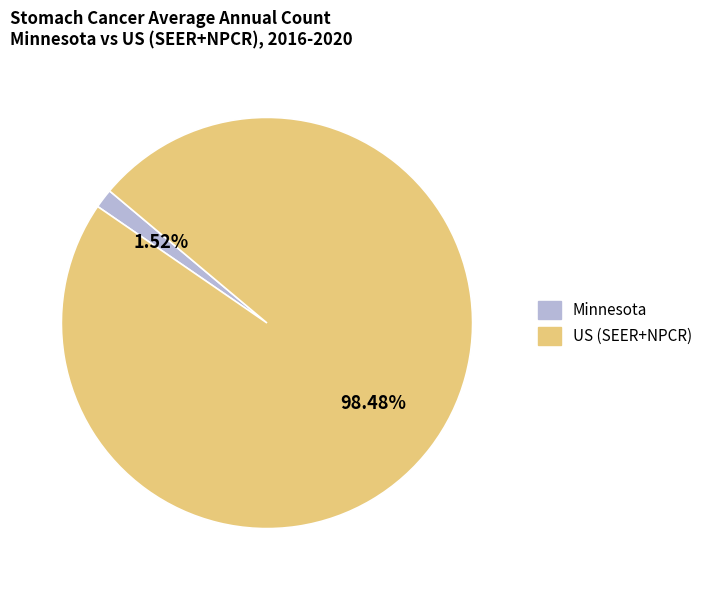

Between US (SEER+NPCR) and Minnesota, which is larger?

US (SEER+NPCR)